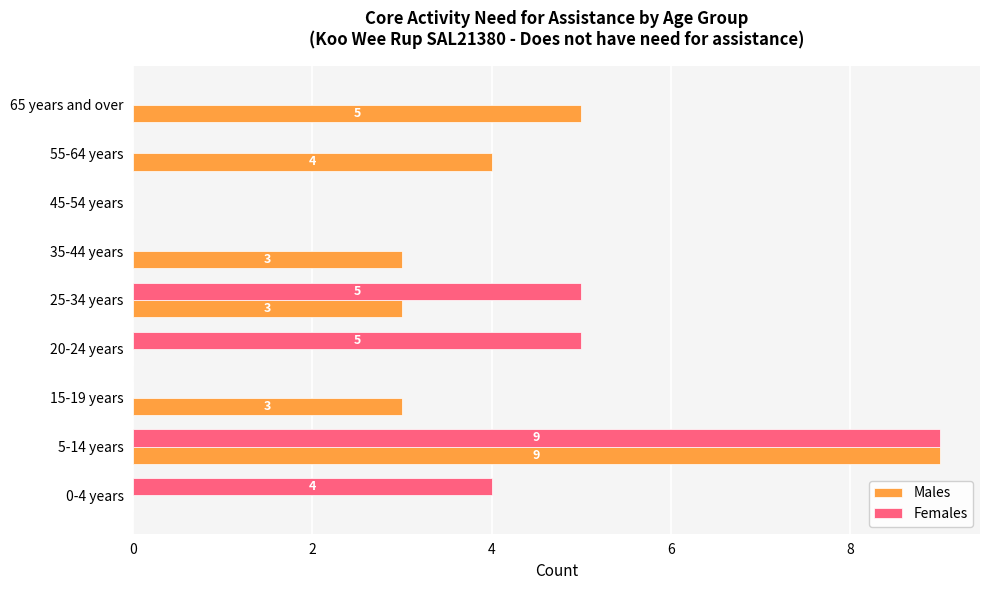

What is the sum of all Females values?

23